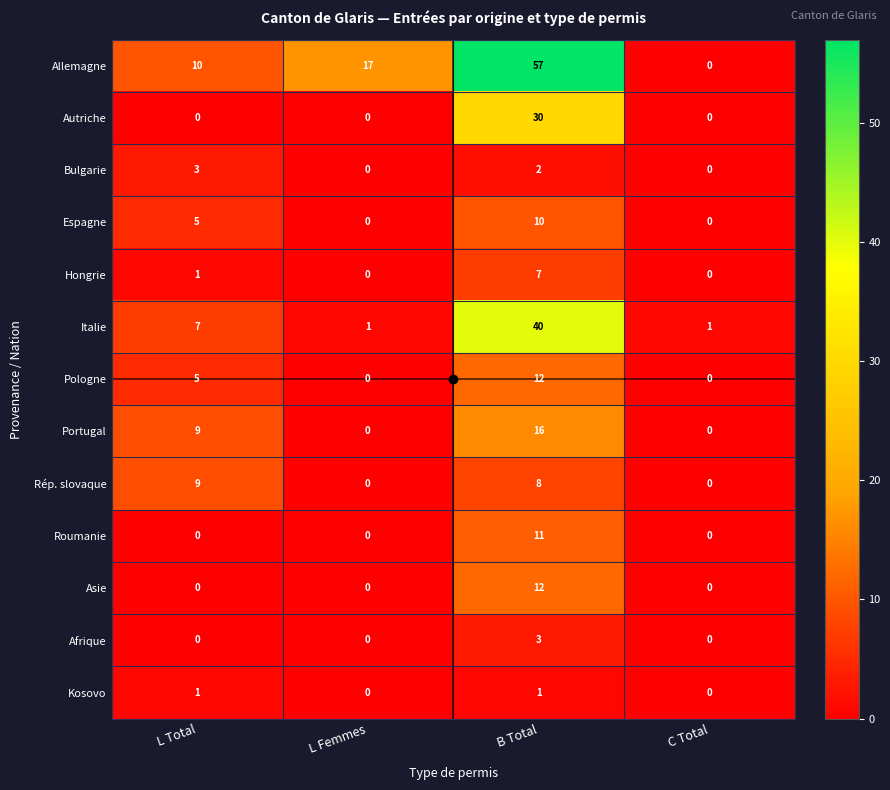

Which category has the highest value across all series?

B Total